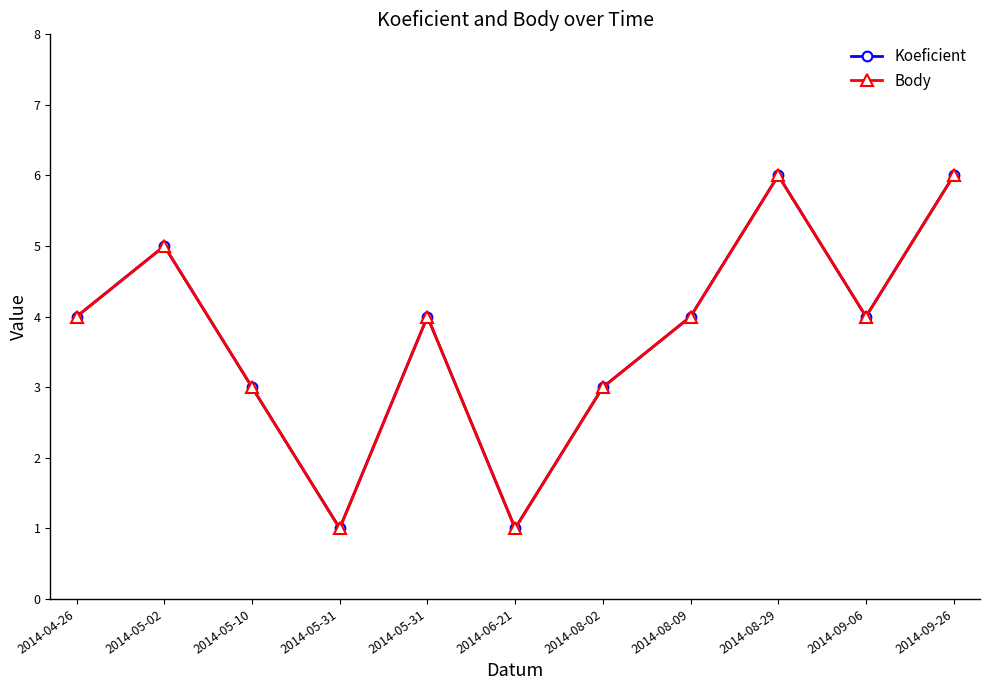

Is this an area chart (filled region under the line)?

No